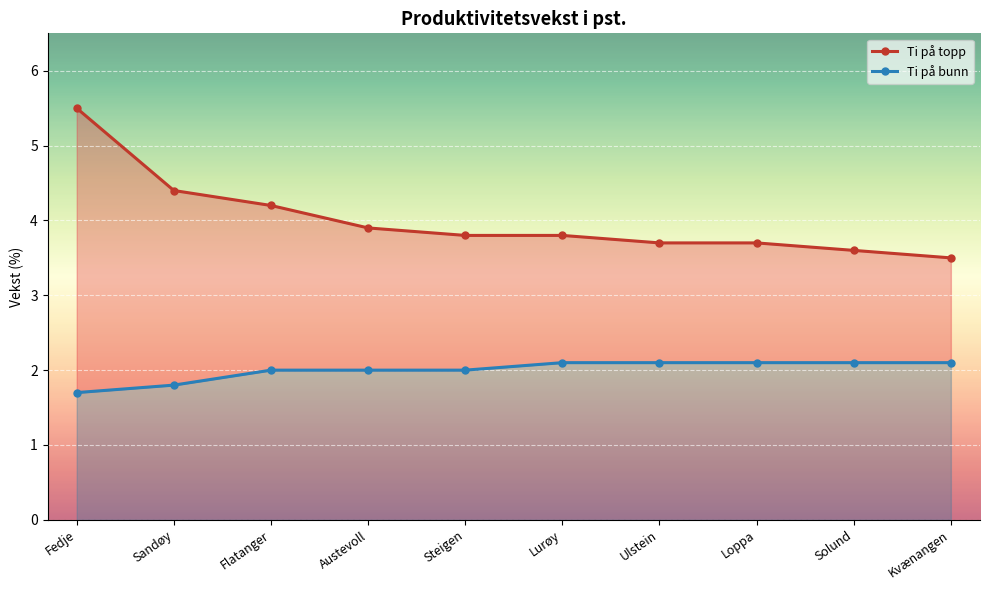

What is the maximum value for Ti på bunn?

2.1